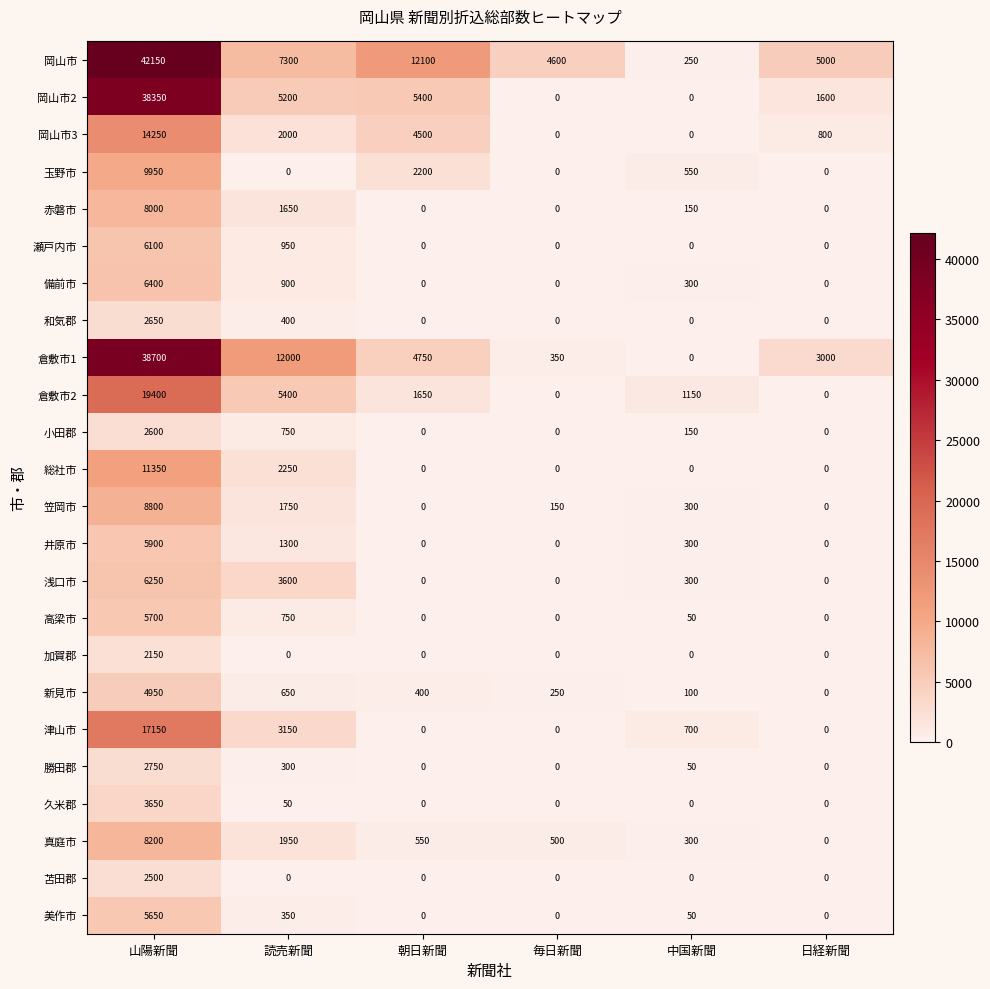

What is the difference between the 浅口市 values at 毎日新聞 and 山陽新聞?

6250